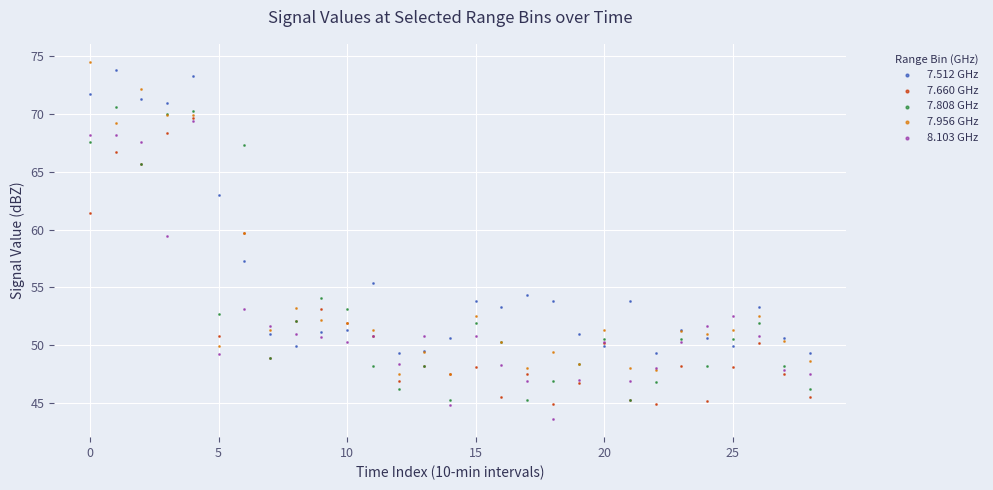

Which series has the widest spread of Y values?

7.956 GHz